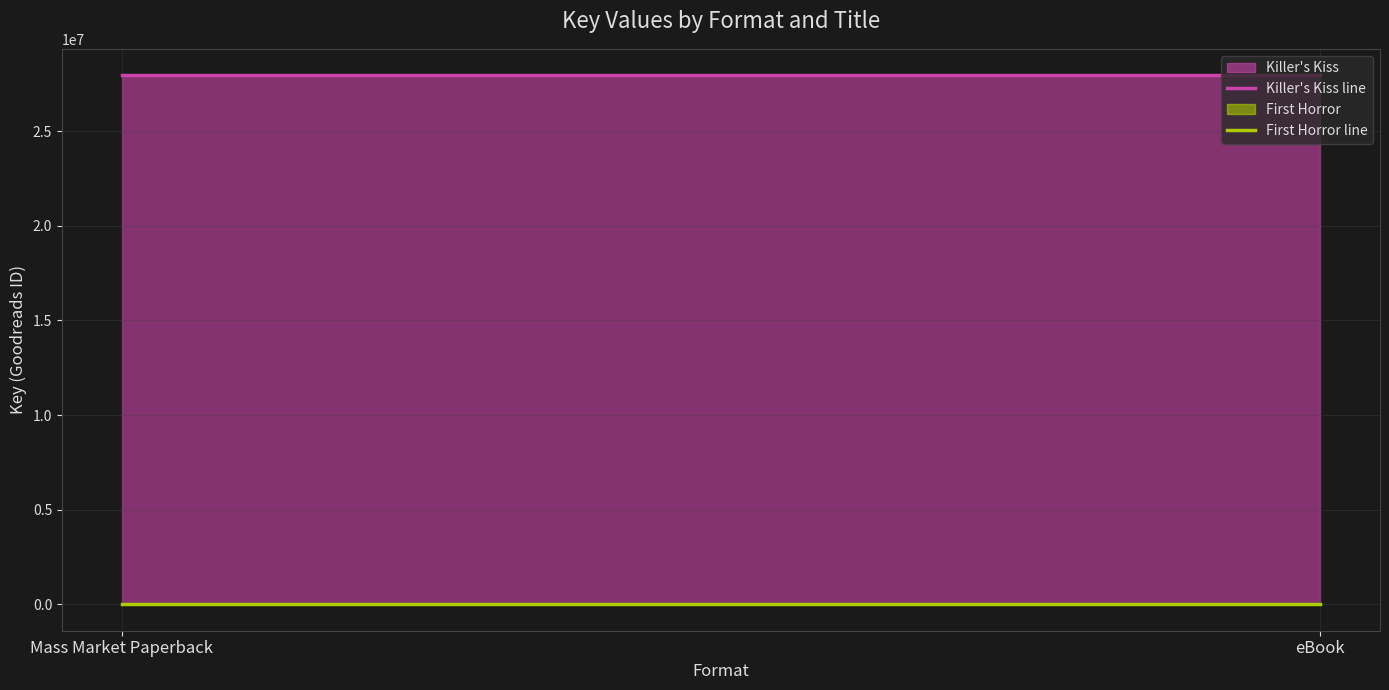

Is it true that Killer's Kiss line equals 9578954 at Mass Market Paperback?

False